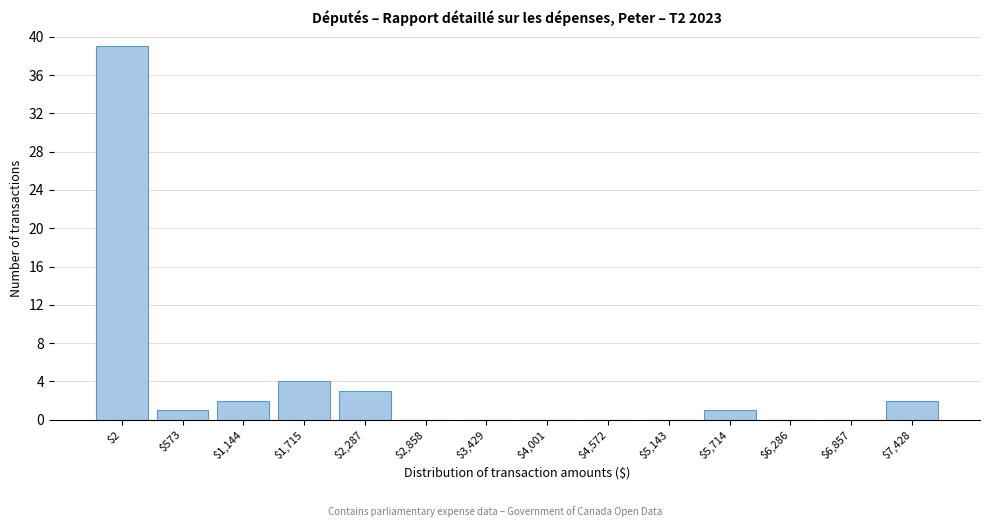

What is the greatest value displayed?

39